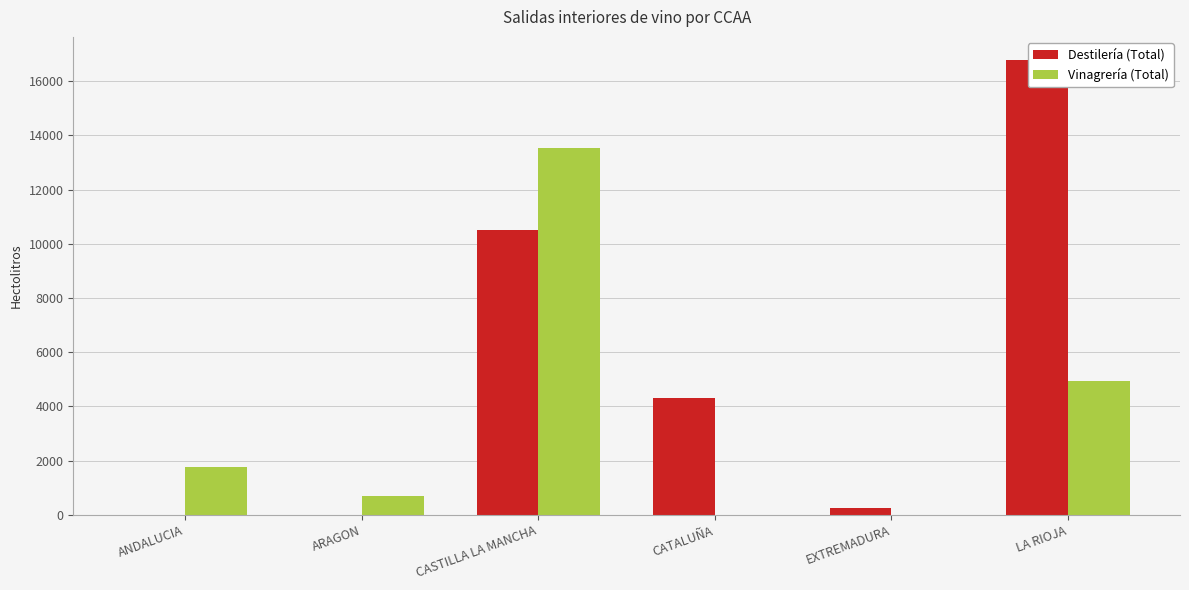

How many groups of bars are there?

6